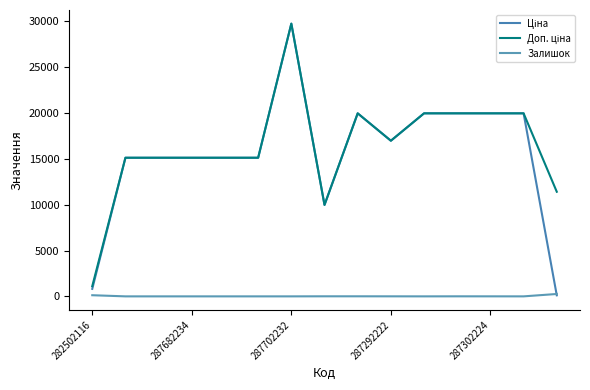

True or false: Доп. ціна and Залишок cross at least once.

False